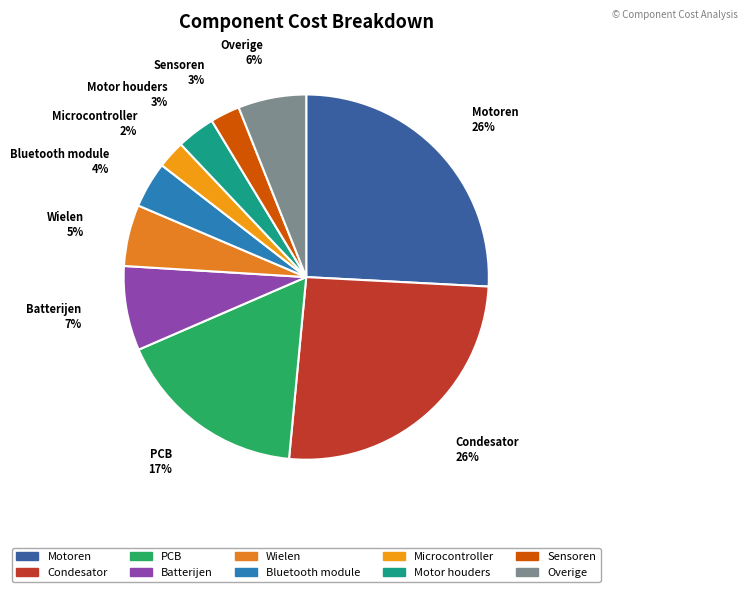

Does any single category account for the majority?

No